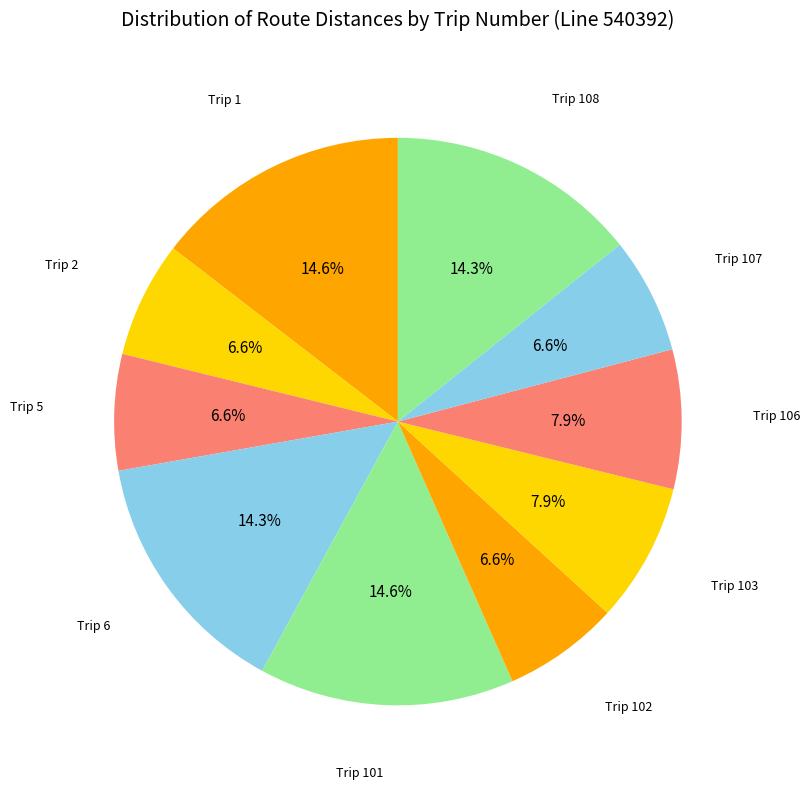

Count the number of slices in the pie.

10